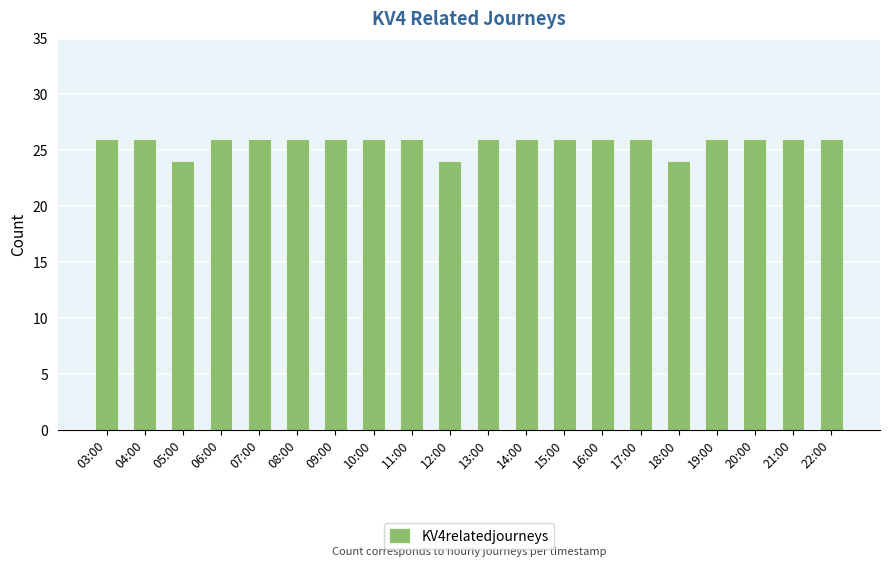

What is the average value?

26